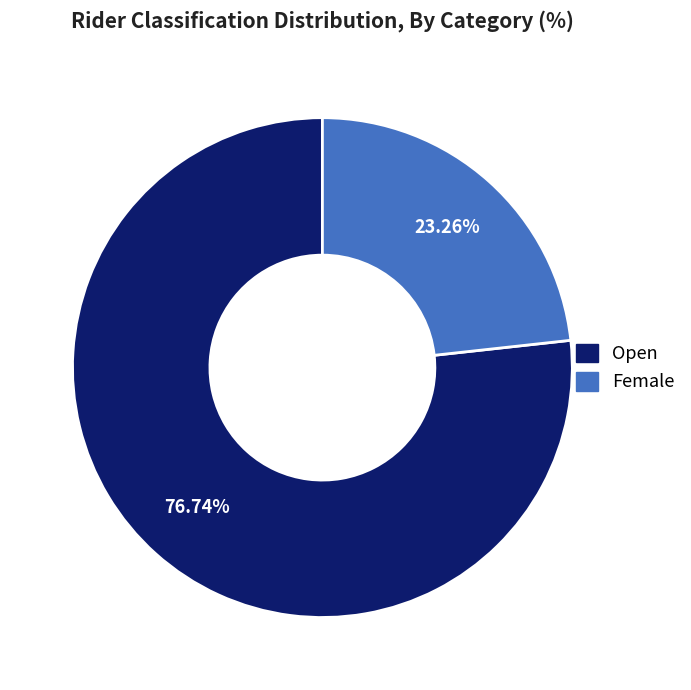

To the nearest percent, what portion does Open represent?

77%